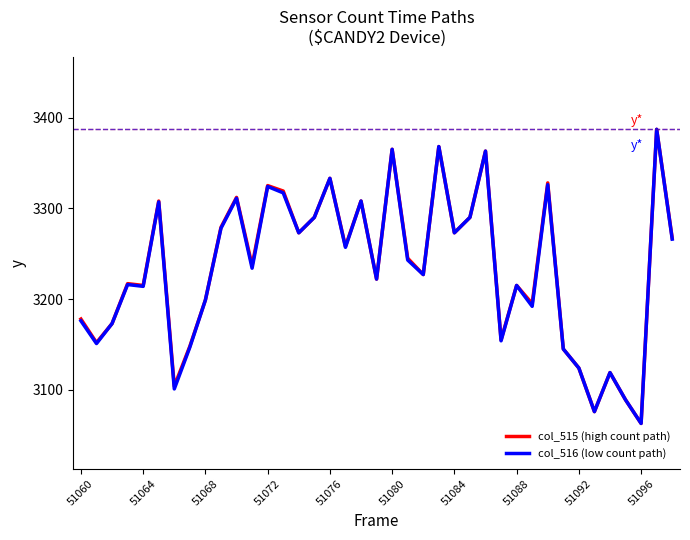

What is the maximum value for col_515 (high count path)?

3387